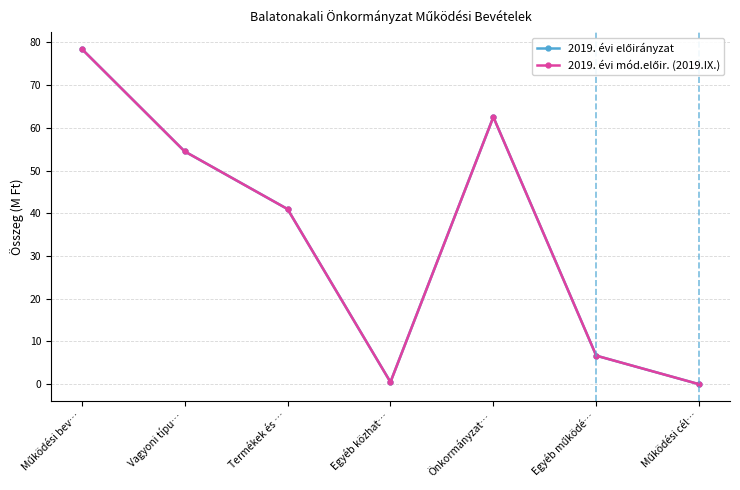

How many lines are shown in the chart?

2